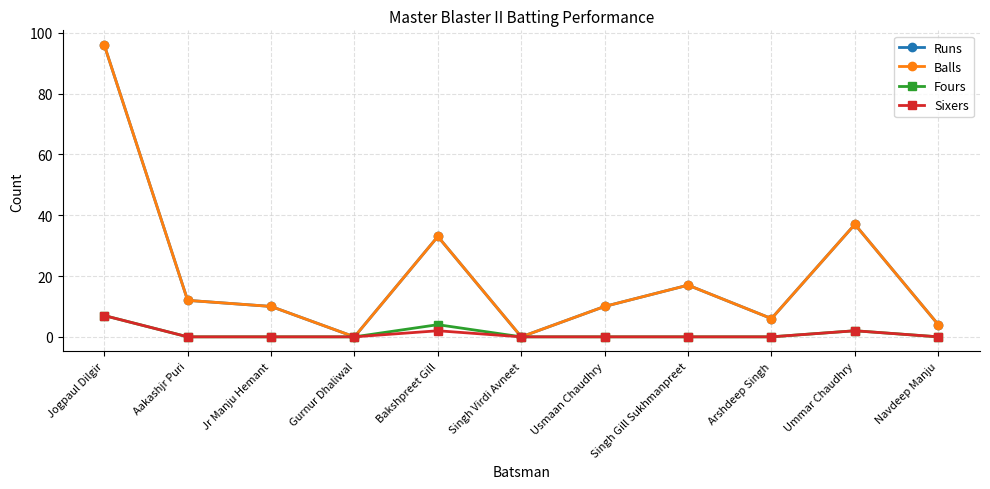

Does the chart display data point markers on the line(s)?

Yes